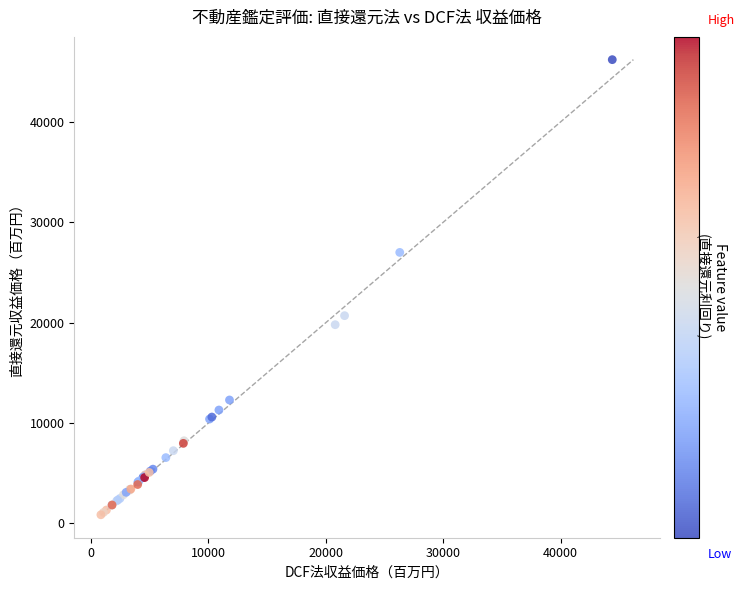

What Y value in the scatter plot is closest to 23533?

20700